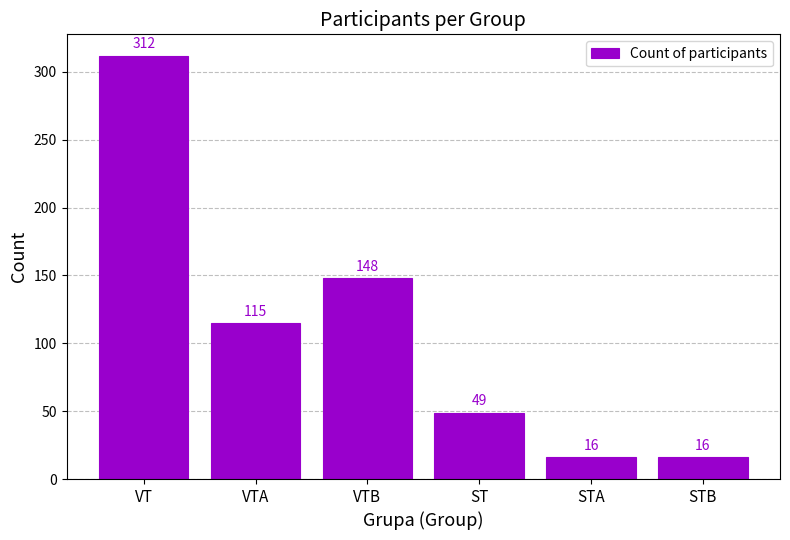

Reading left to right, list all the values displayed in this chart.

VT=312	VTA=115	VTB=148	ST=49	STA=16	STB=16